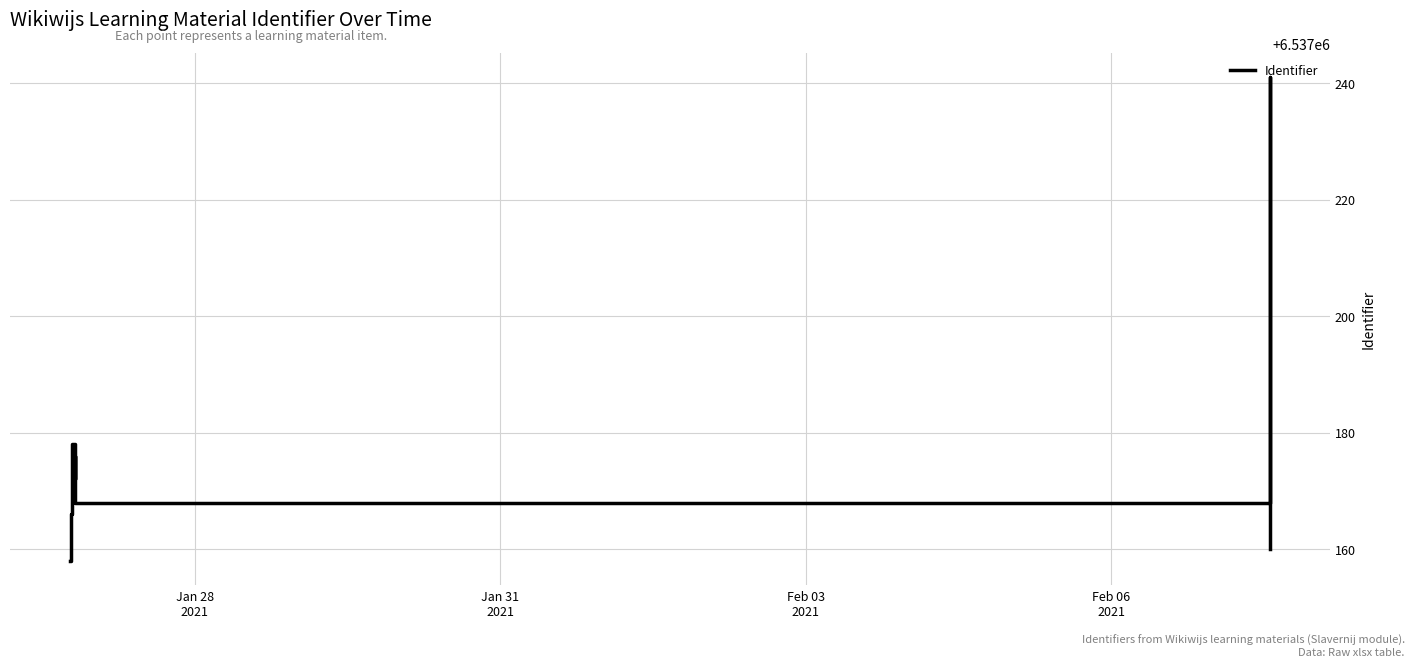

Reading left to right, transcribe all the data shown in this chart.

6537158	6537162	6537163	6537165	6537166	6537178	6537172	6537174	6537176	6537170	6537168	6537241	6537160